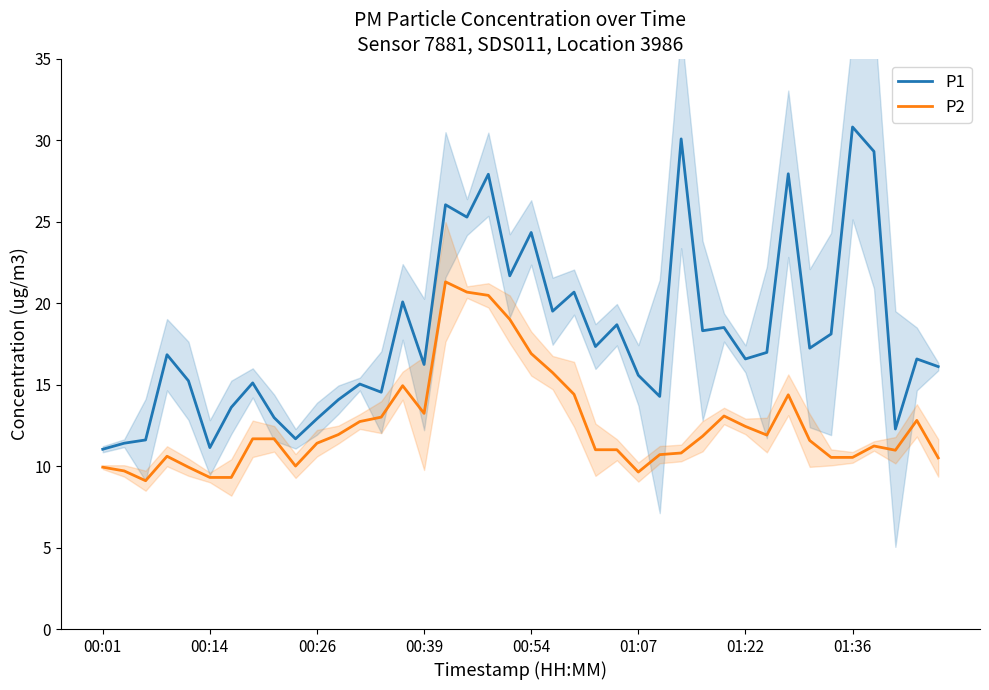

Is the value of P1 at 8 greater than the value of P2 at 21?

No